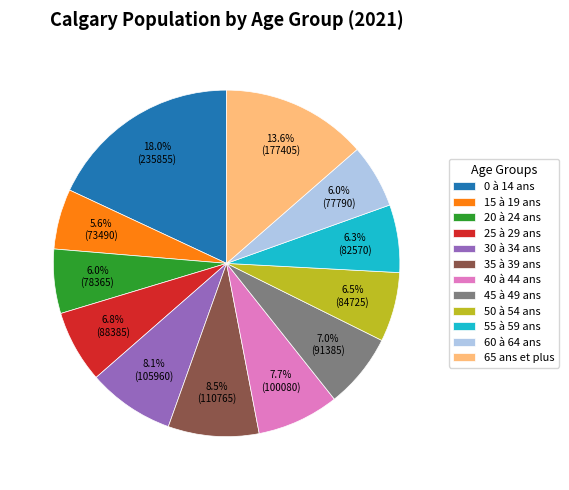

What is the largest slice in the pie chart?

0 à 14 ans